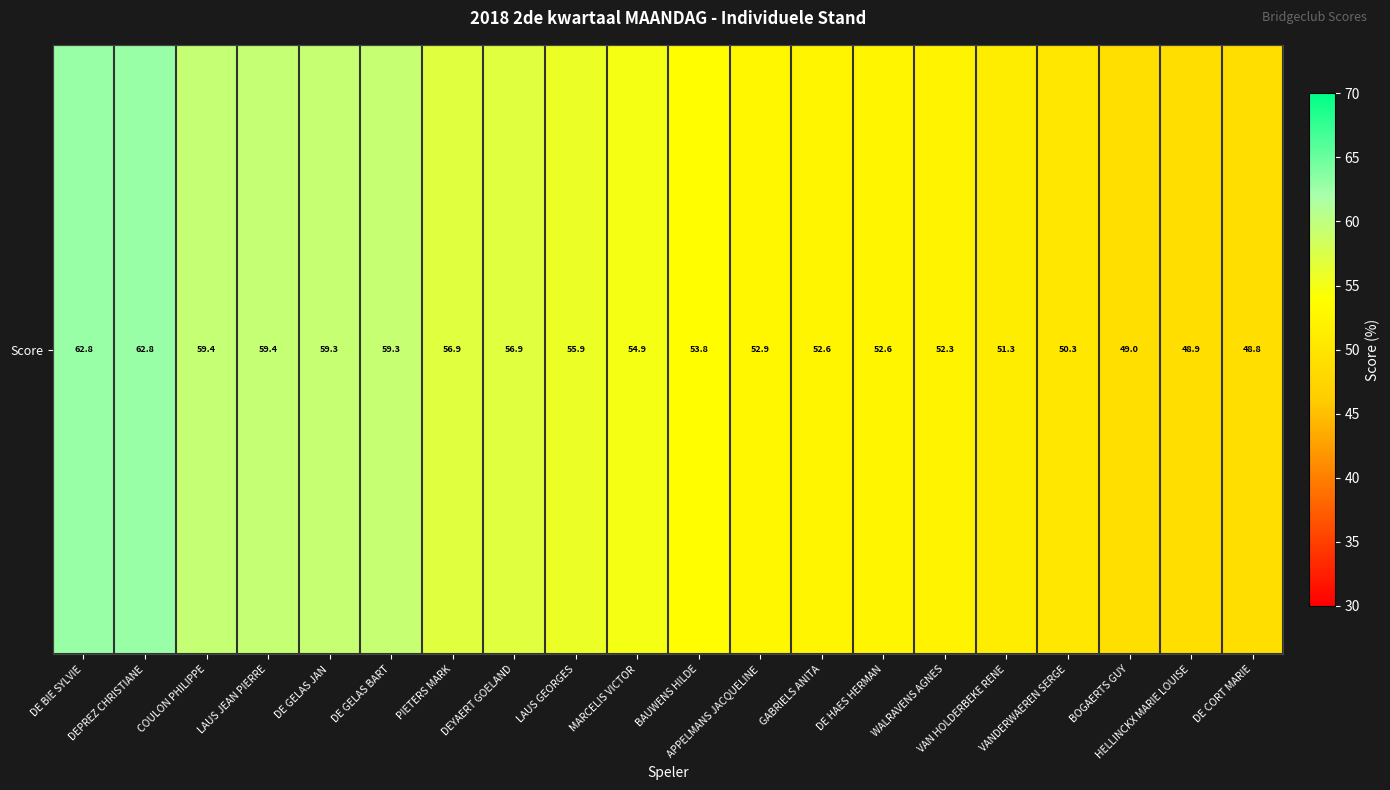

List the labels in order of value, largest first.

DE BIE SYLVIE, DEPREZ CHRISTIANE, COULON PHILIPPE, LAUS JEAN PIERRE, DE GELAS JAN, DE GELAS BART, PIETERS MARK, DEYAERT GOELAND, LAUS GEORGES, MARCELIS VICTOR, BAUWENS HILDE, APPELMANS JACQUELINE, GABRIELS ANITA, DE HAES HERMAN, WALRAVENS AGNES, VAN HOLDERBEKE RENE, VANDERWAEREN SERGE, BOGAERTS GUY, HELLINCKX MARIE LOUISE, DE CORT MARIE